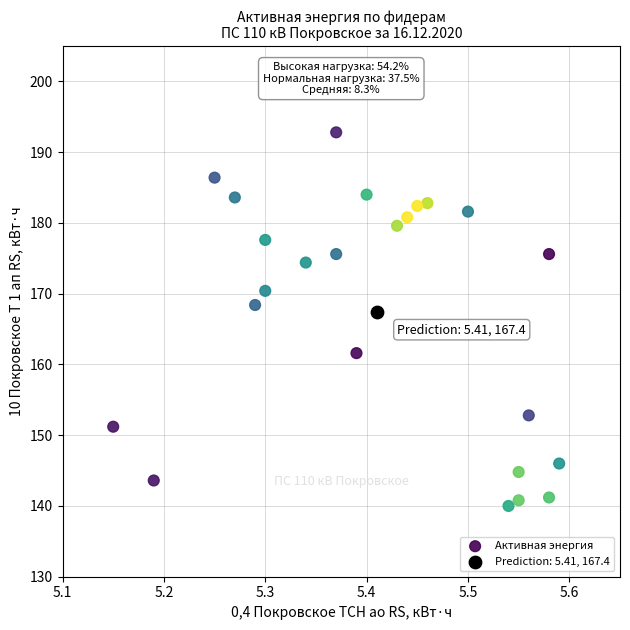

What are all the series names shown in the legend?

Активная энергия, Prediction: 5.41, 167.4